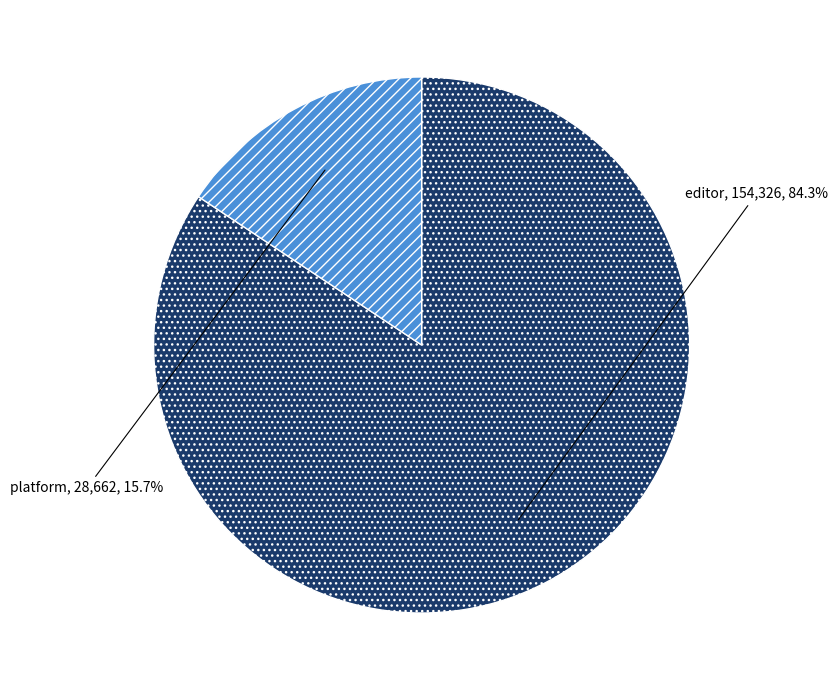

Approximately how many times larger is the value at platform compared to editor?

0.2